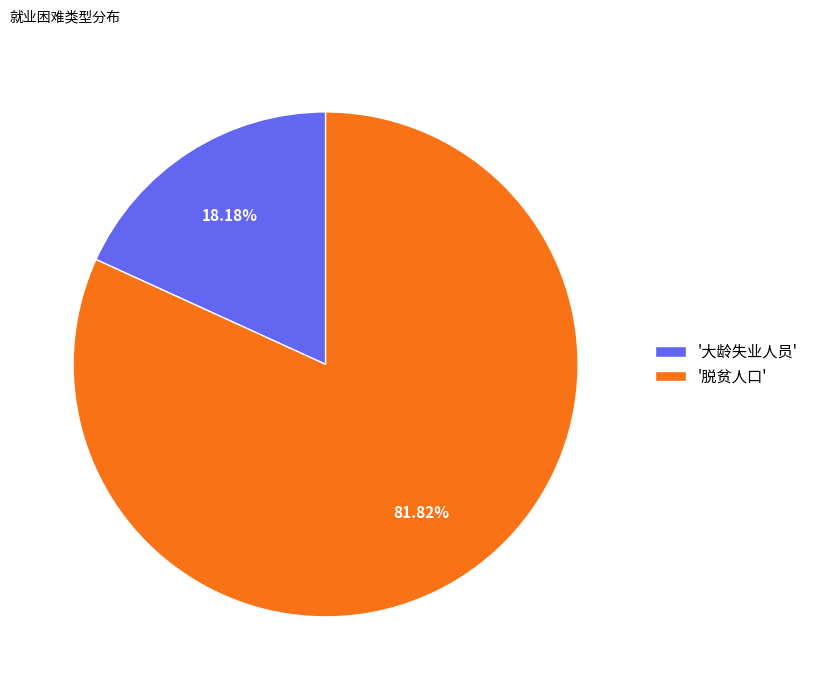

Combined, do '大龄失业人员' and '脱贫人口' account for over 50%?

Yes